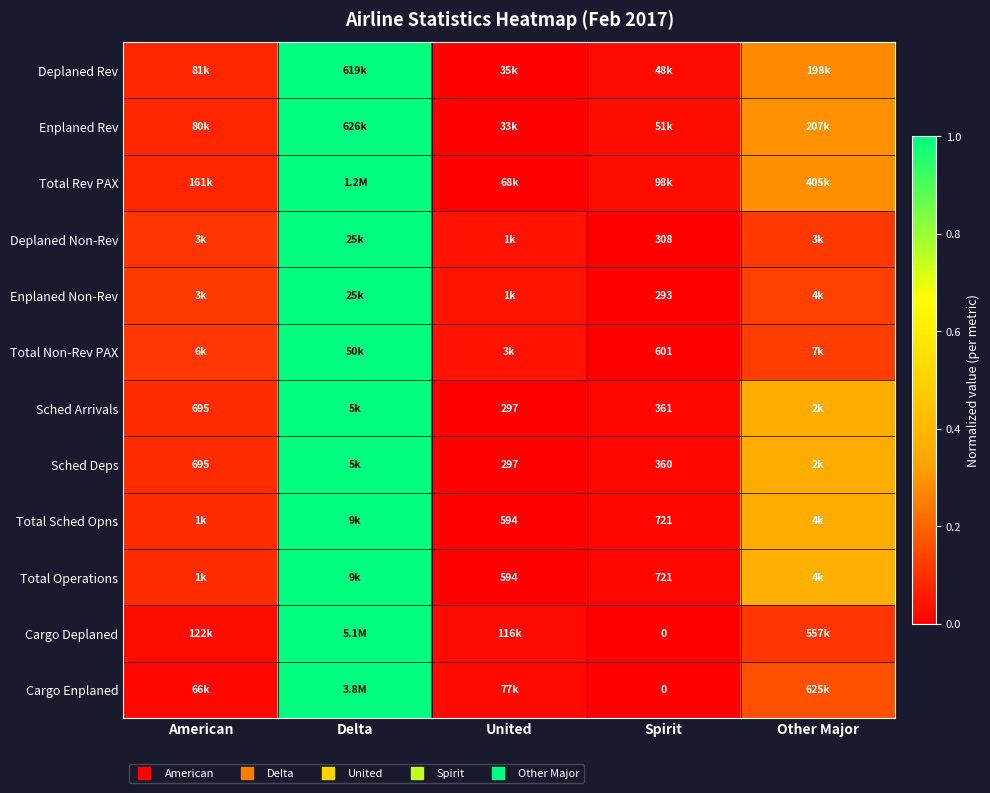

Between Delta and United, which is larger?

Delta